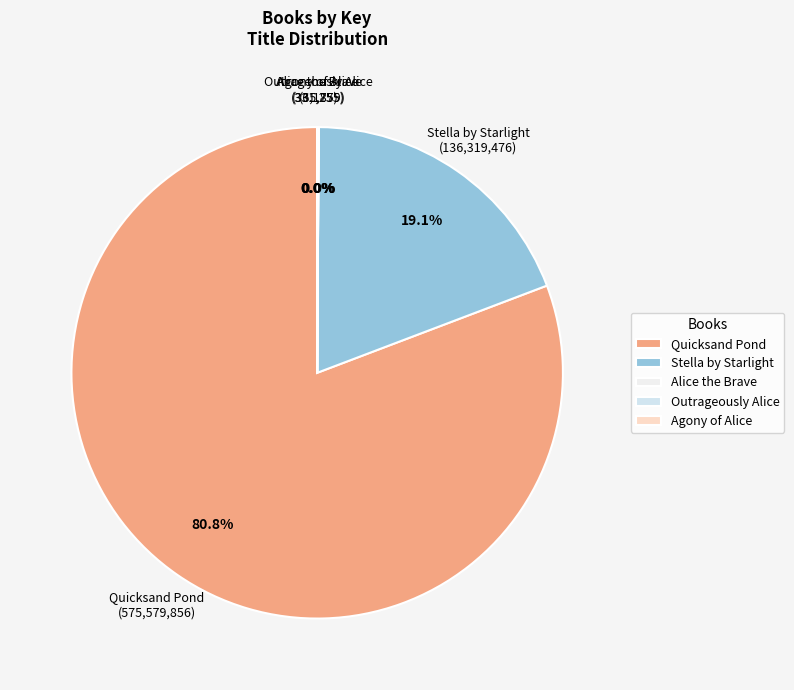

Between Quicksand Pond and Stella by Starlight, which is larger?

Quicksand Pond